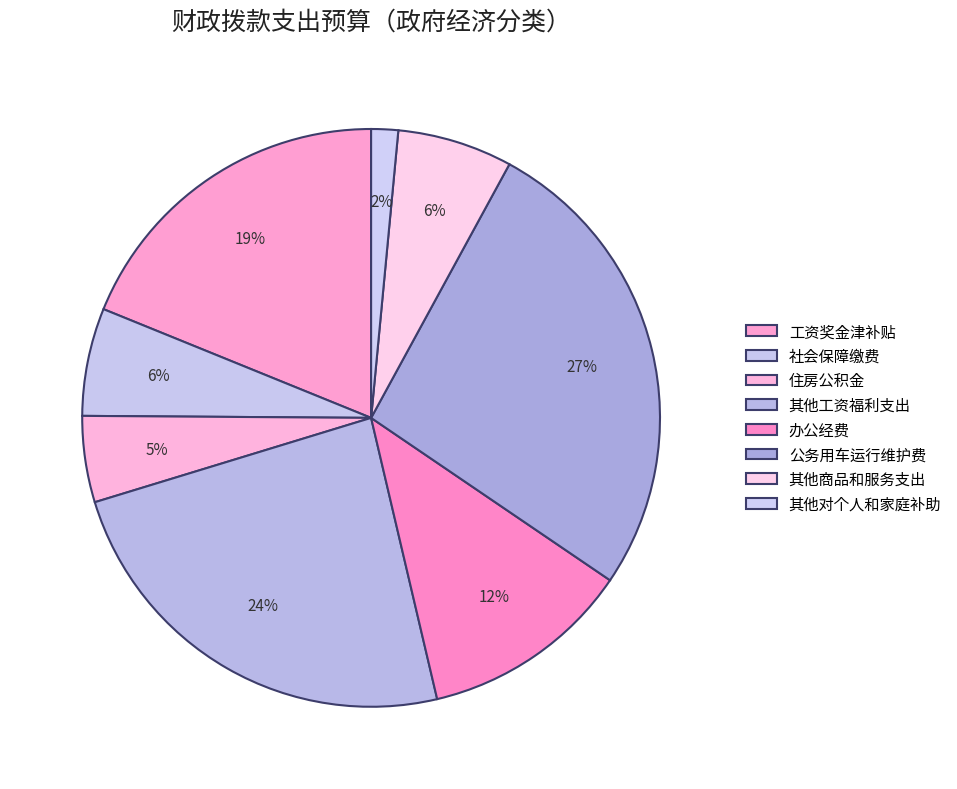

How many slices are in this pie chart?

8